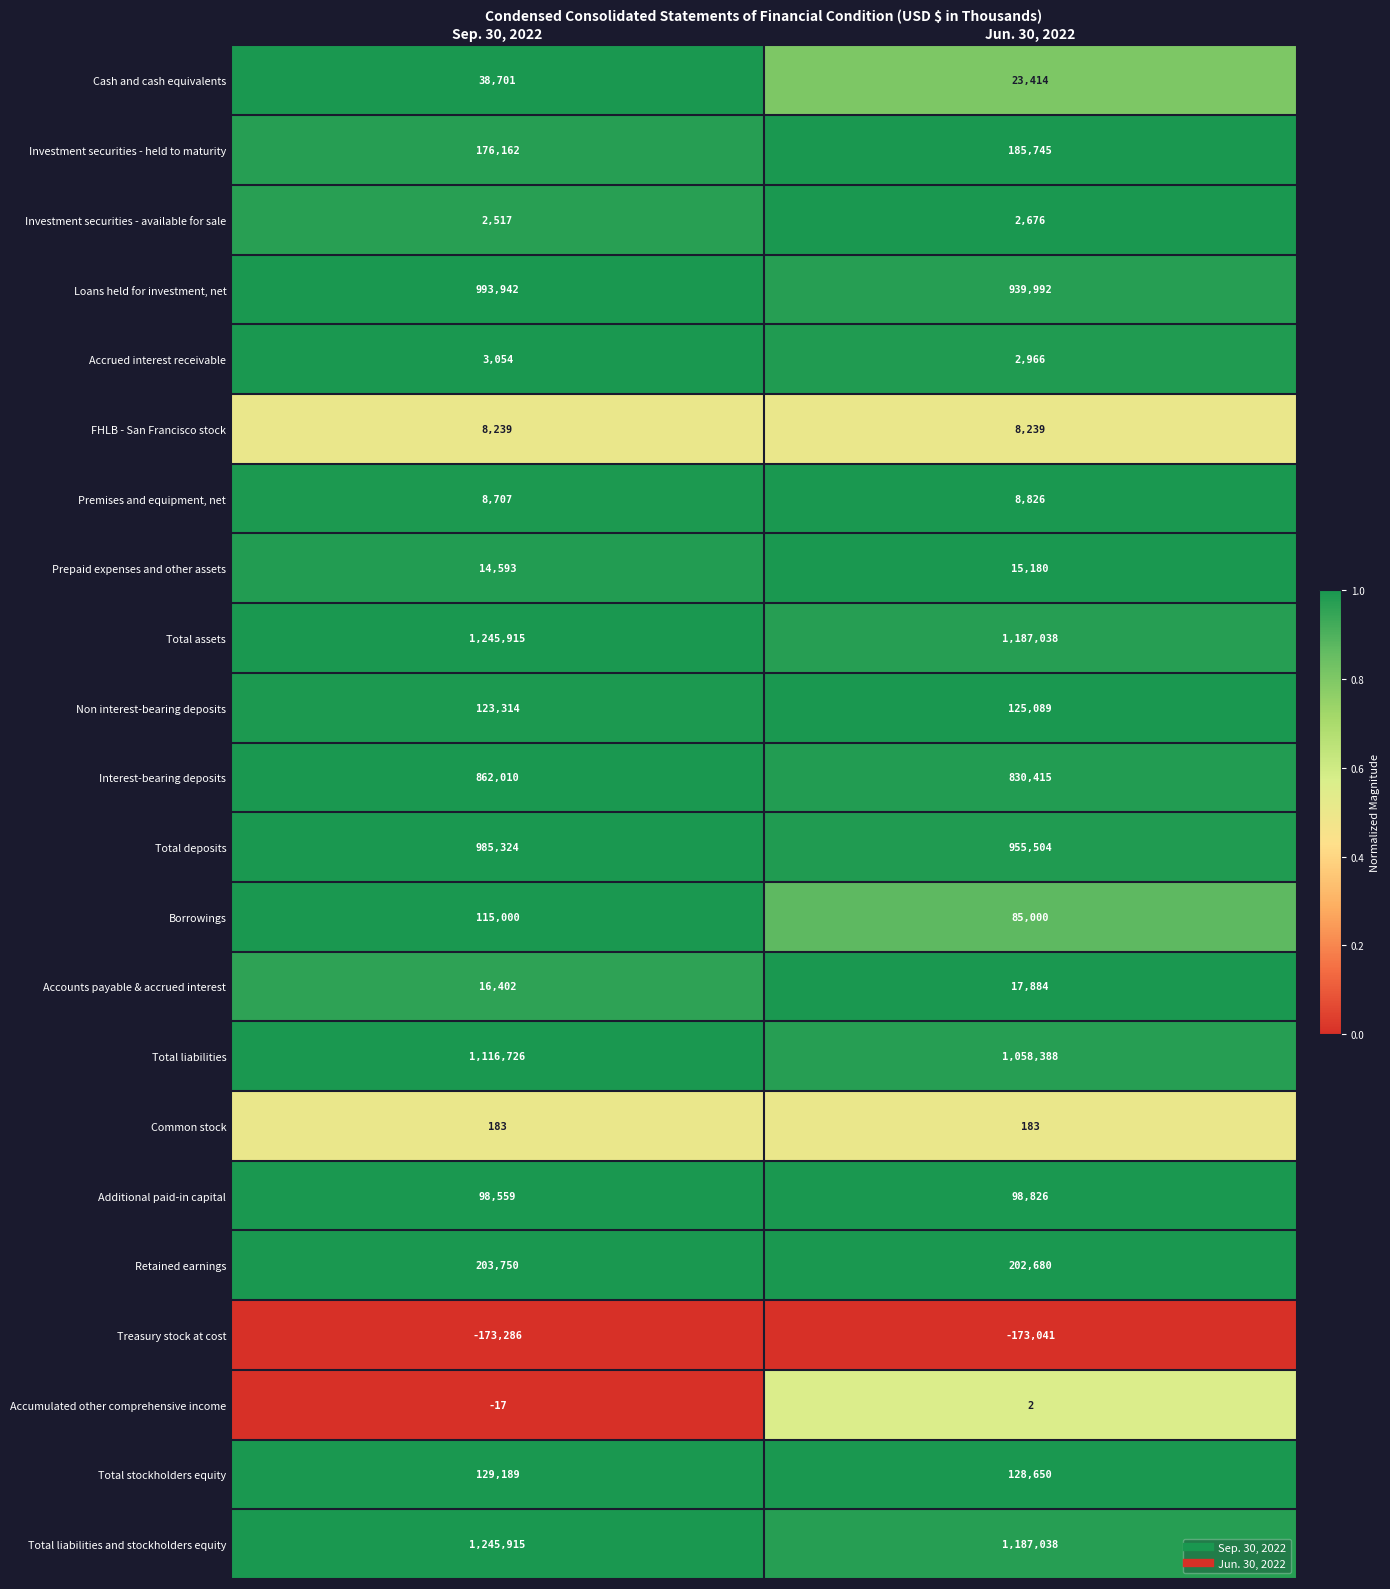

What is the sum of the Total stockholders equity values at Jun. 30, 2022 and Sep. 30, 2022?

257839